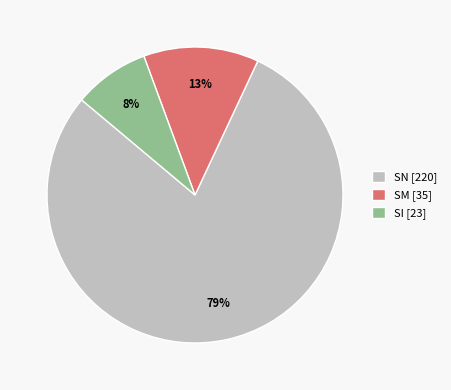

To the nearest percent, what is the difference between the largest and smallest slice percentages?

71%